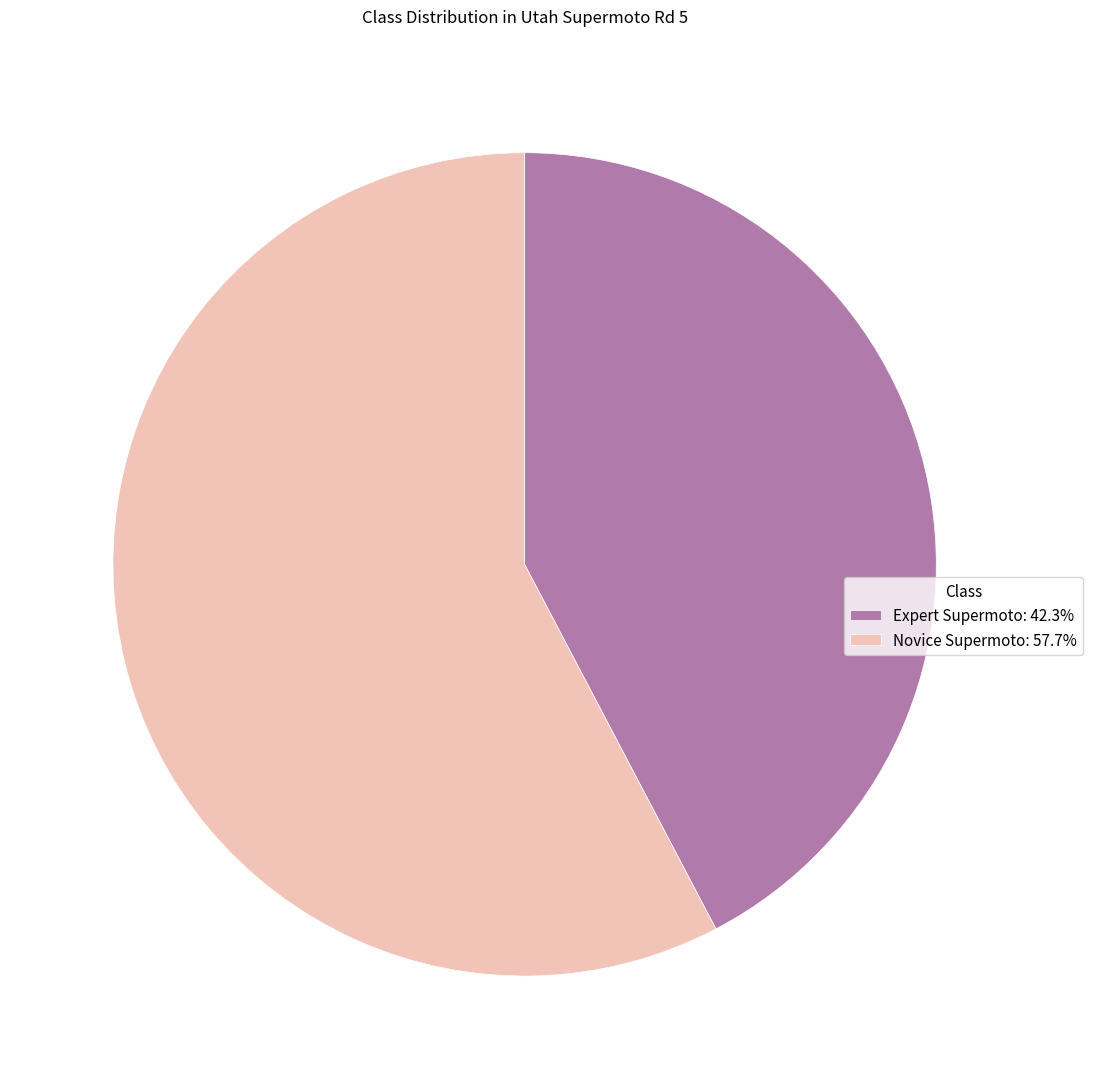

What is the ratio of the value at Expert Supermoto to the value at Novice Supermoto?

0.7